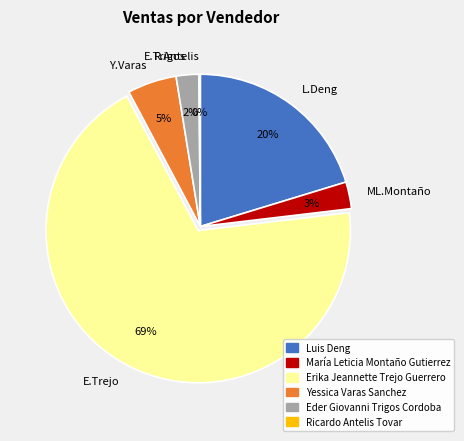

Does any single category account for the majority?

Yes